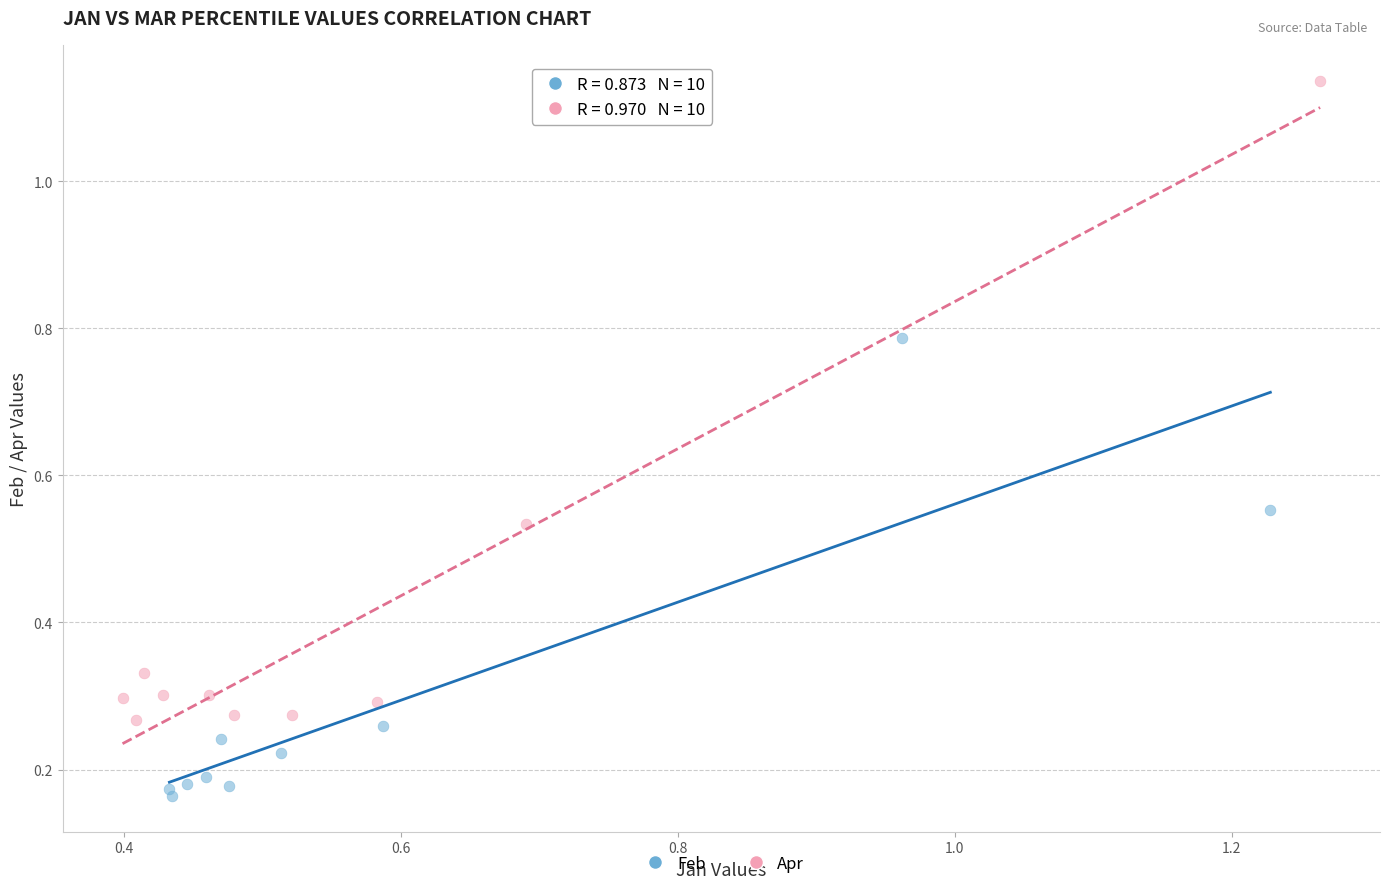

Which series reaches the minimum Y coordinate?

Feb